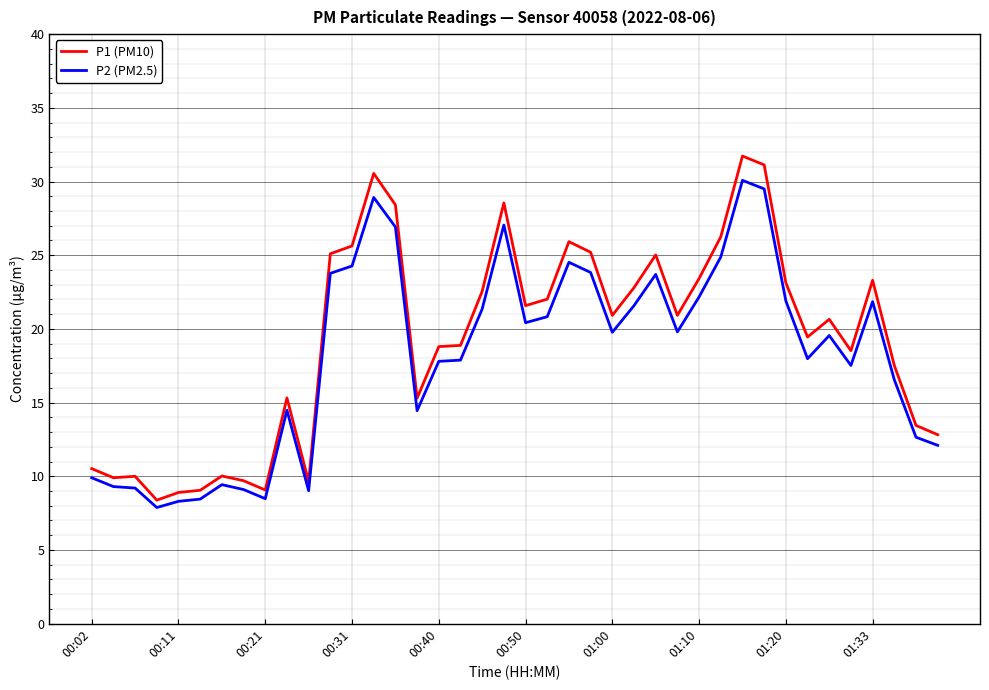

What is the greatest value displayed?

31.7